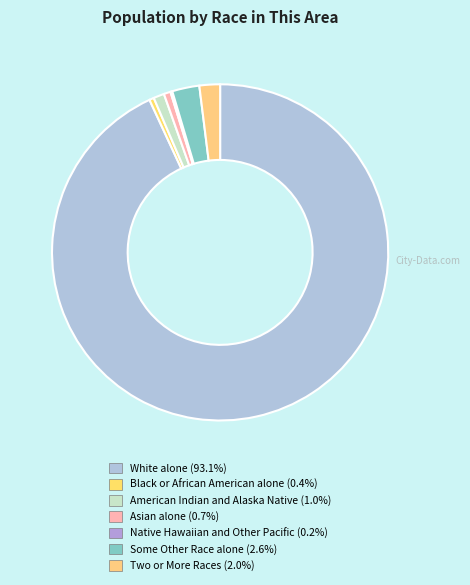

Which slice is the largest?

White alone